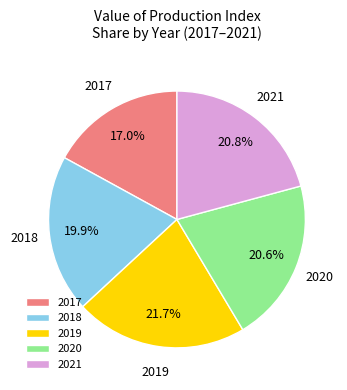

To the nearest percent, what portion does 2020 represent?

21%